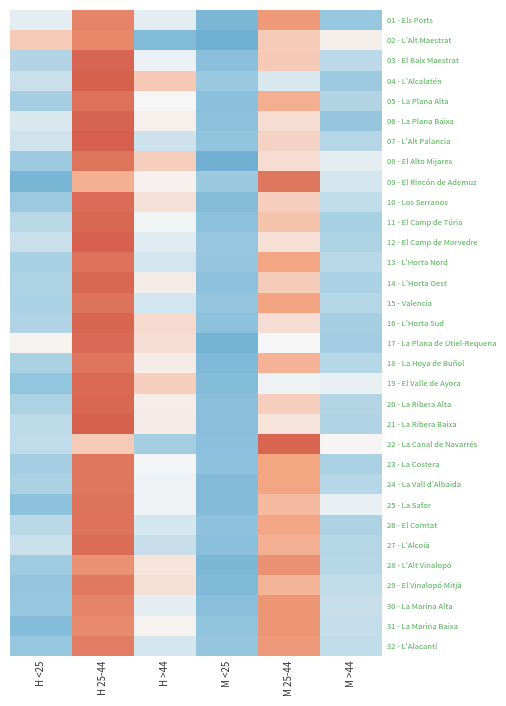

At how many categories does at least one series exceed 1?

2